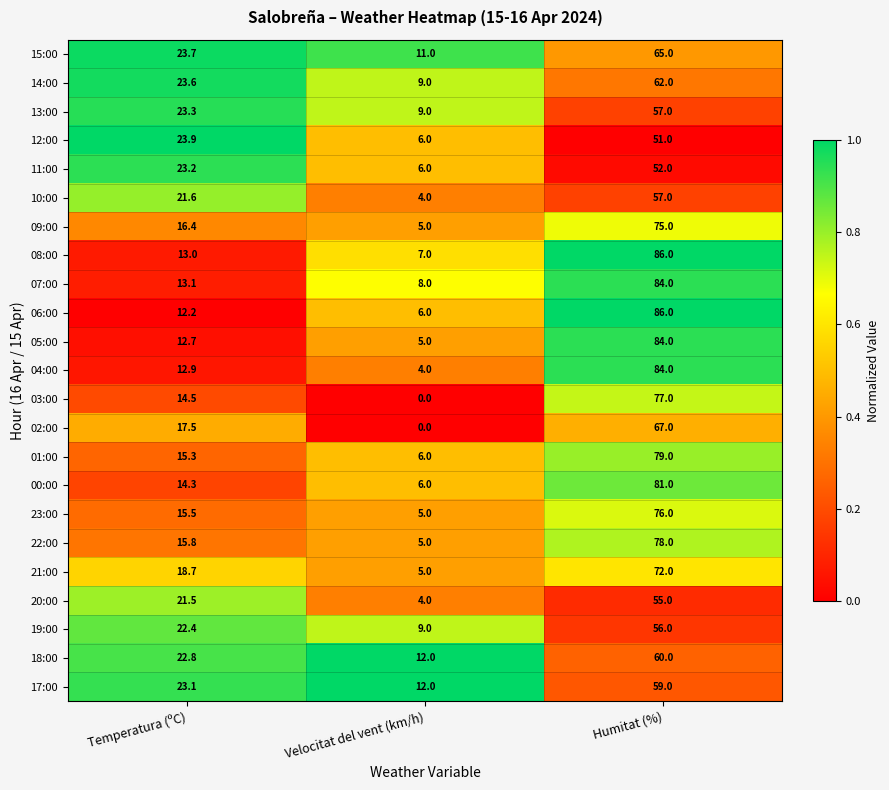

At which category is the sum across all series the highest?

Humitat (%)